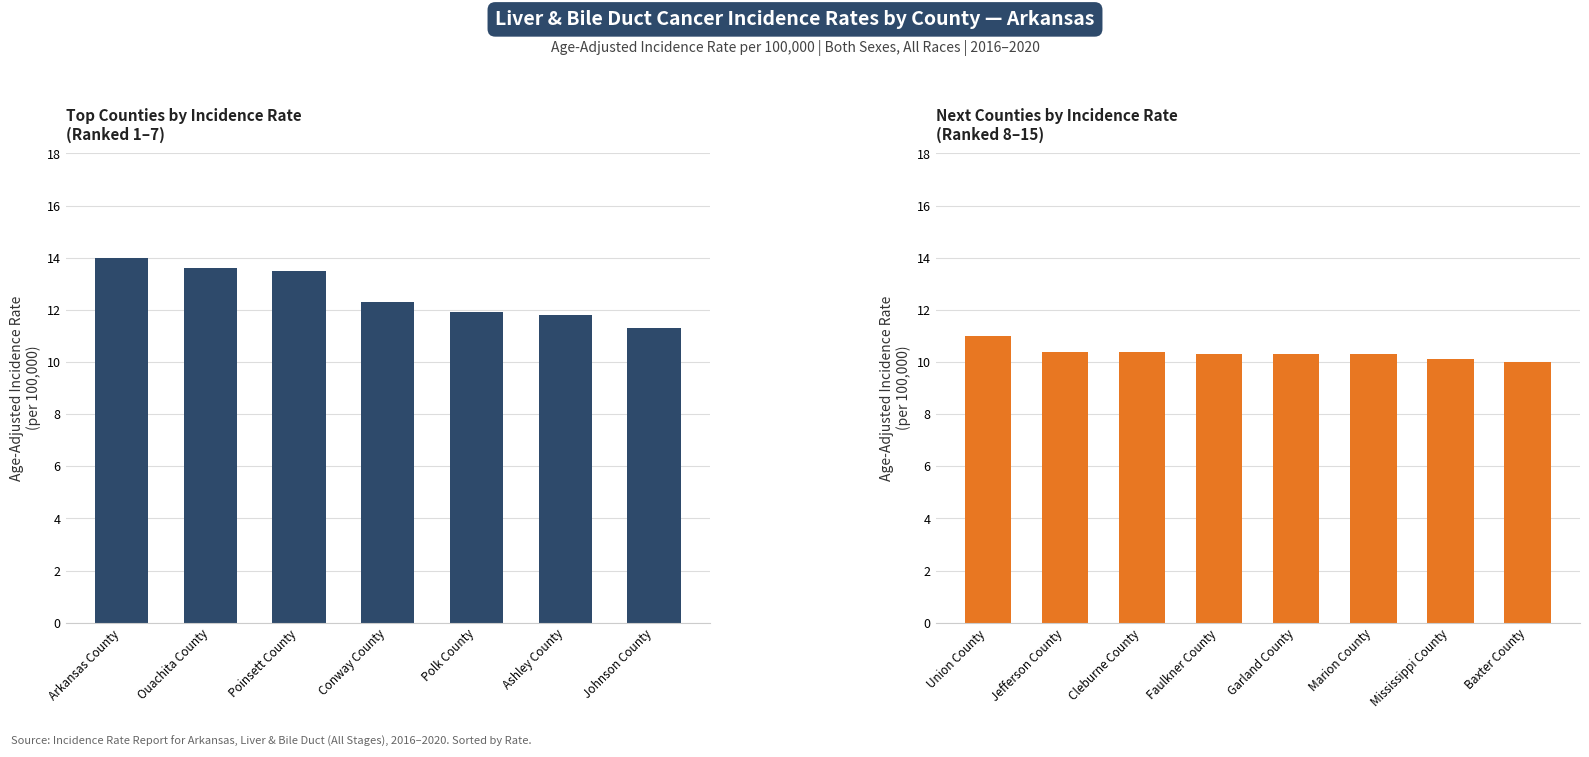

Reading left to right, transcribe all the data shown in this chart.

Arkansas County=14.0	Ouachita County=13.6	Poinsett County=13.5	Conway County=12.3	Polk County=11.9	Ashley County=11.8	Johnson County=11.3	Union County=11.0	Jefferson County=10.4	Cleburne County=10.4	Faulkner County=10.3	Garland County=10.3	Marion County=10.3	Mississippi County=10.1	Baxter County=10.0